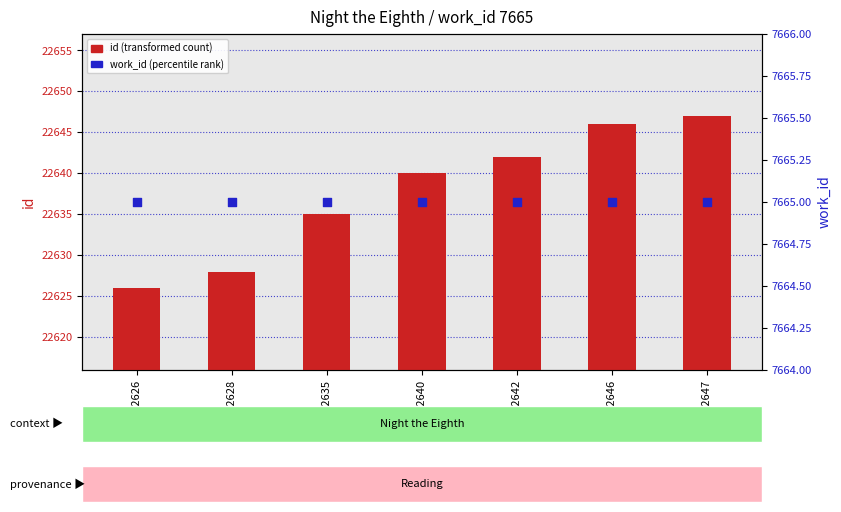

Which series has the largest total across all categories?

id (transformed count)